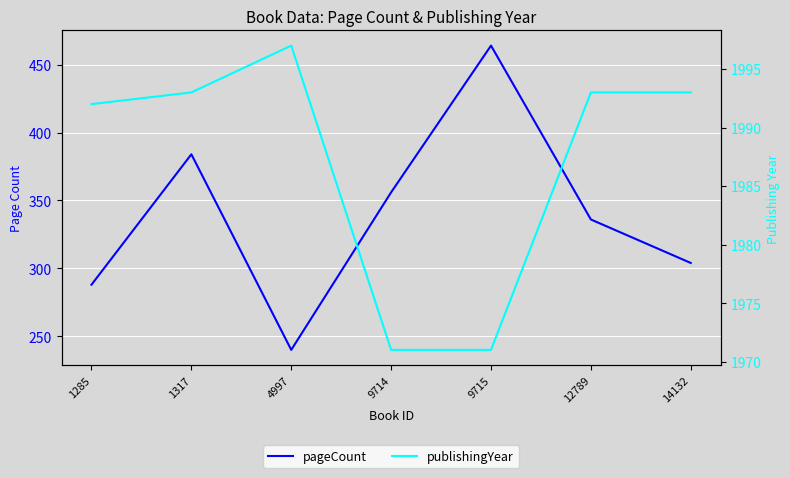

What is the lowest value of the pageCount series?

240